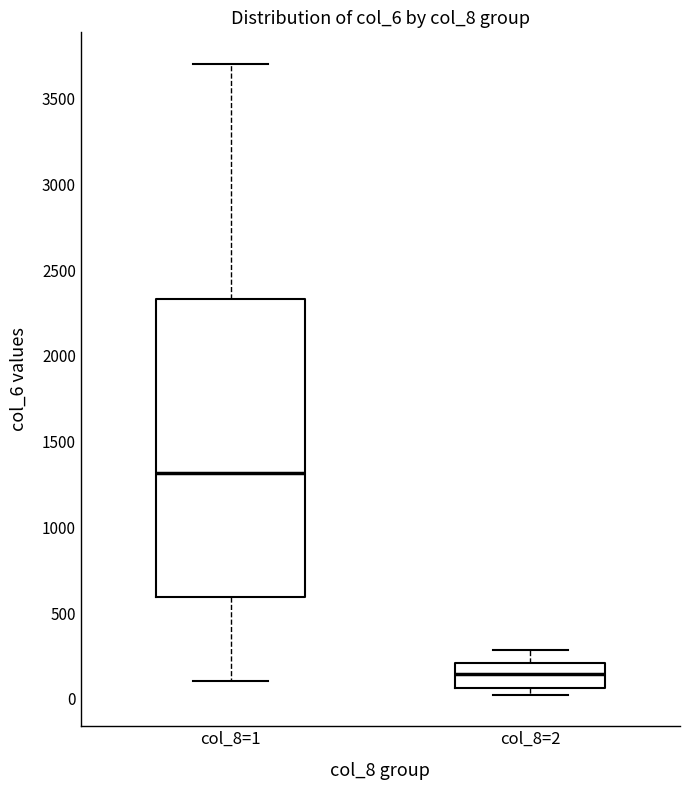

Reading left to right, transcribe this box plot: for each box, give where its median line is, the range the box spans, and where its two whiskers end, as read against the y-axis. The values are not printed on the chart, so give them approximately, as read against the axis.

col_8=1: median 1300, box 600 to 2350, whiskers 100 to 3700
col_8=2: median 150, box 50 to 200, whiskers 0 to 300